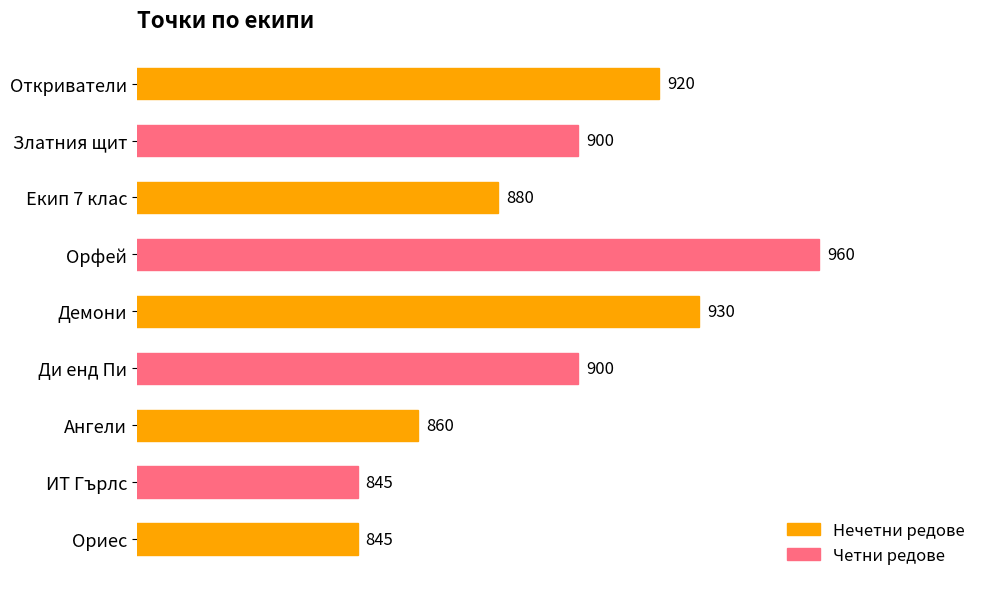

What is the minimum value shown in the chart?

845